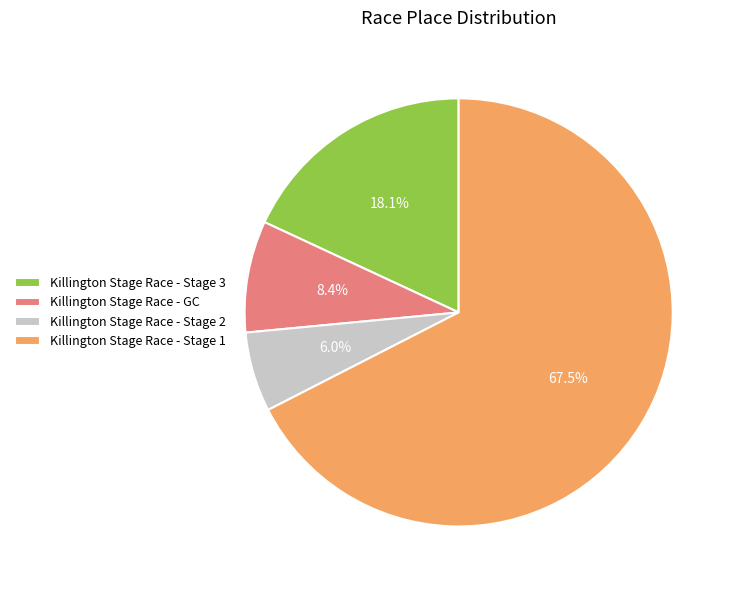

What is the ratio of the value at Killington Stage Race - GC to the value at Killington Stage Race - Stage 1?

0.1